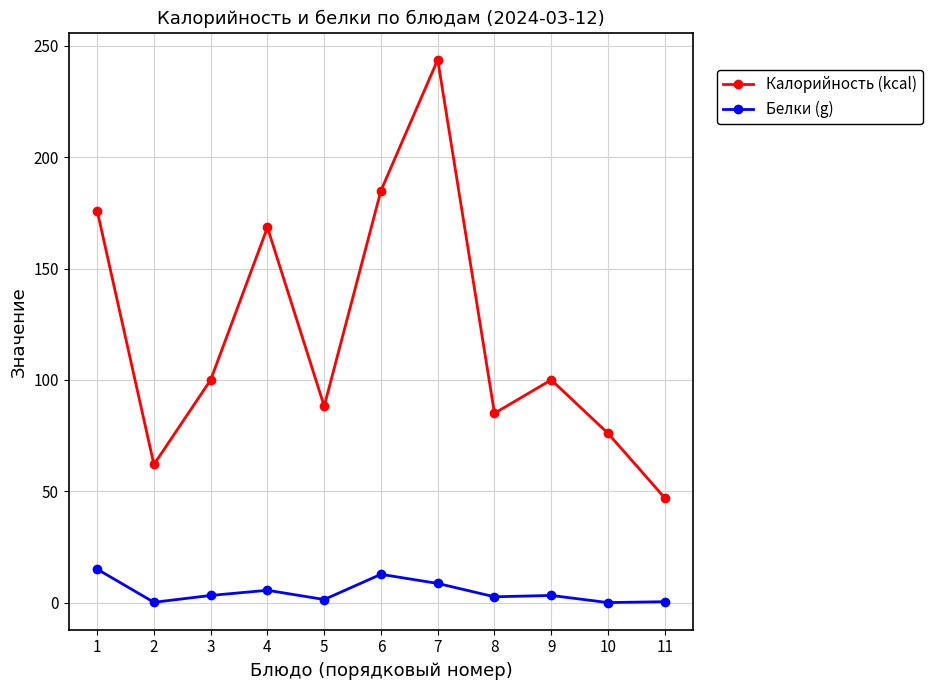

True or false: Калорийность (kcal) and Белки (g) intersect in this chart.

False